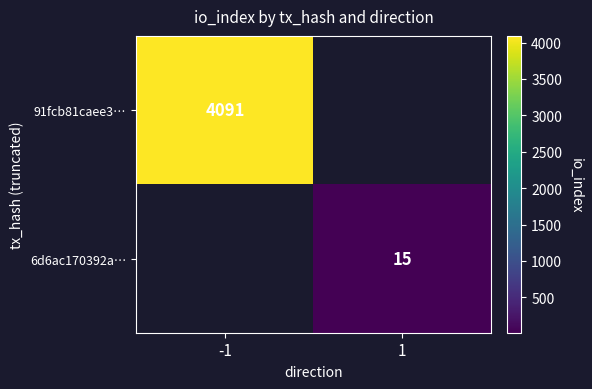

Is it true that 91fcb81caee3… equals 6412 at -1?

False